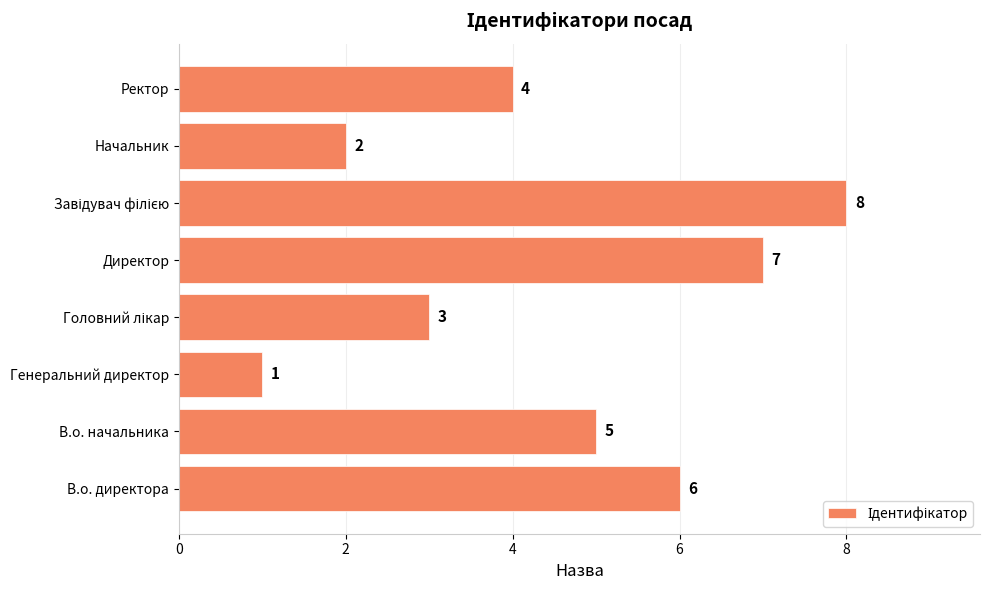

Reading top to bottom, what are all the values shown in this chart?

4	2	8	7	3	1	5	6